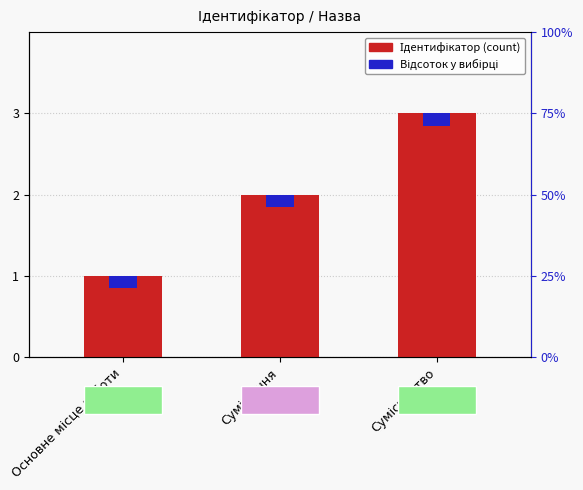

Which has a higher value, Суміщення or Сумісництво?

Сумісництво